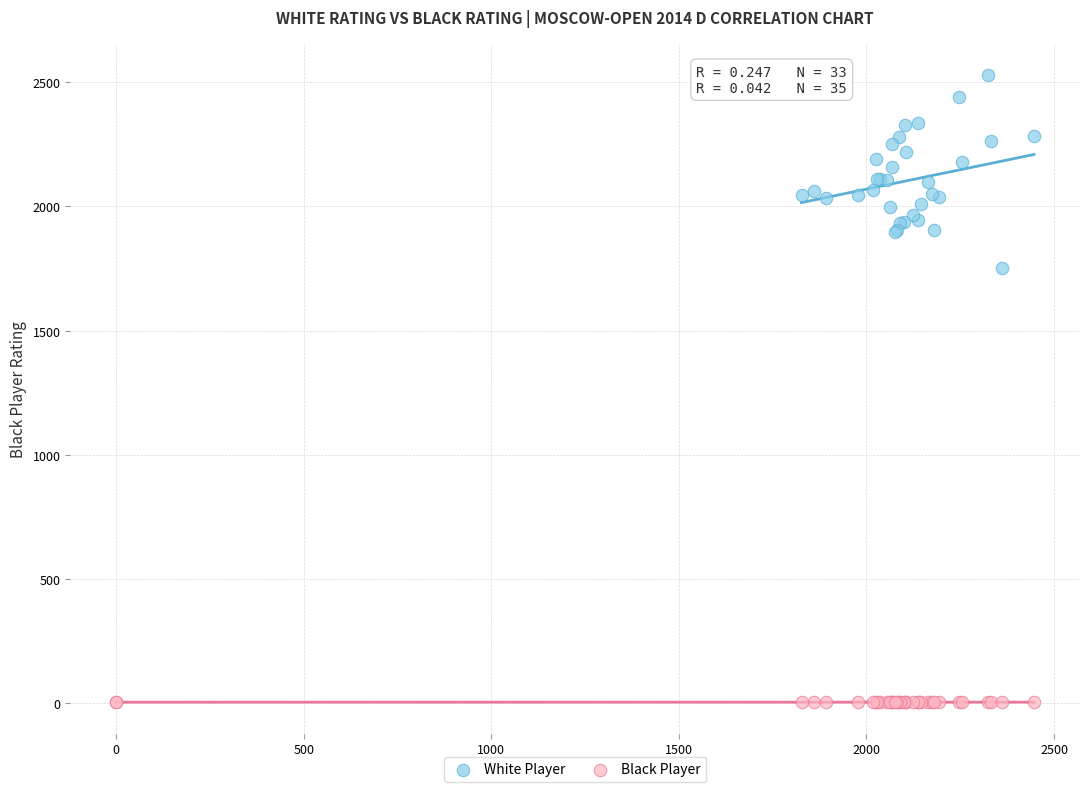

Which series reaches the maximum Y coordinate?

White Player